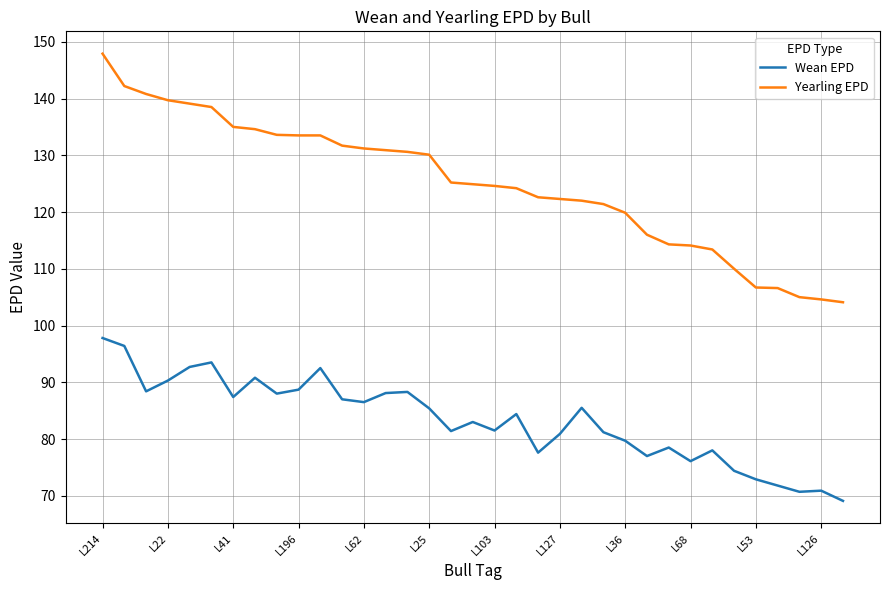

Which series has the largest total across all categories?

Yearling EPD